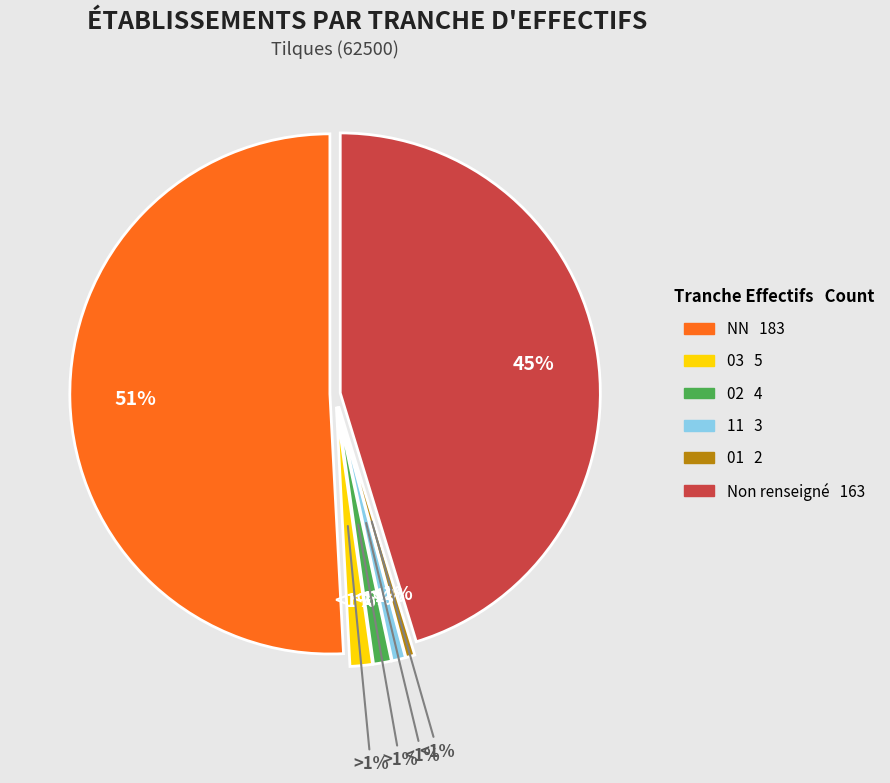

To the nearest percent, what is the combined percentage of 03 and 11?

2%